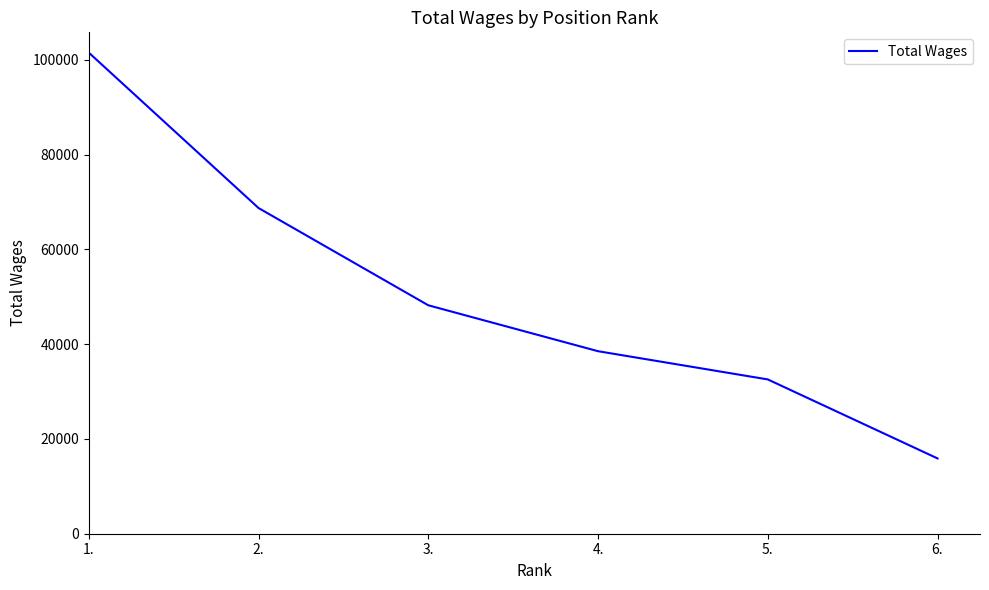

The value at 6. is 10585. True or false?

False